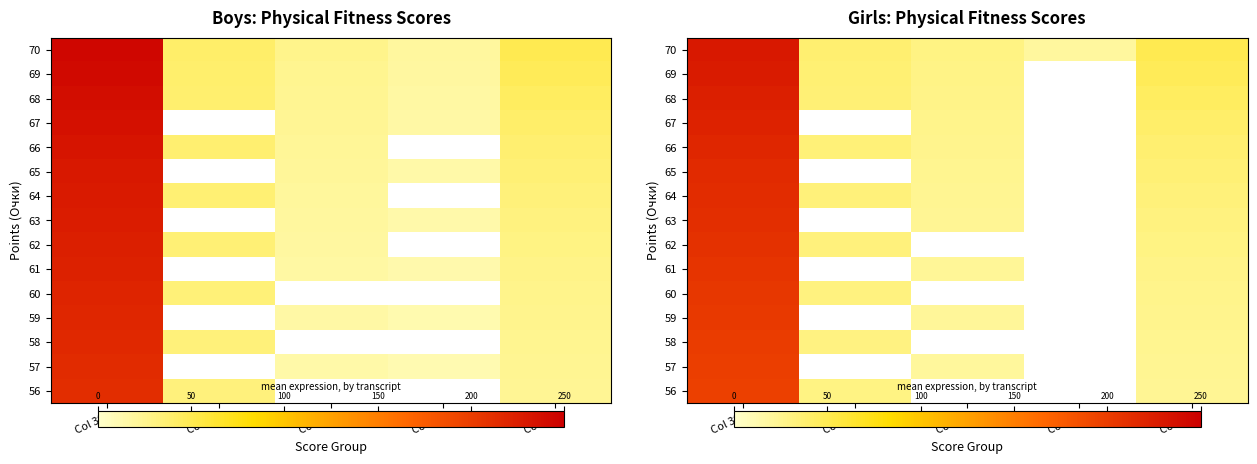

How many series are shown in this chart?

15